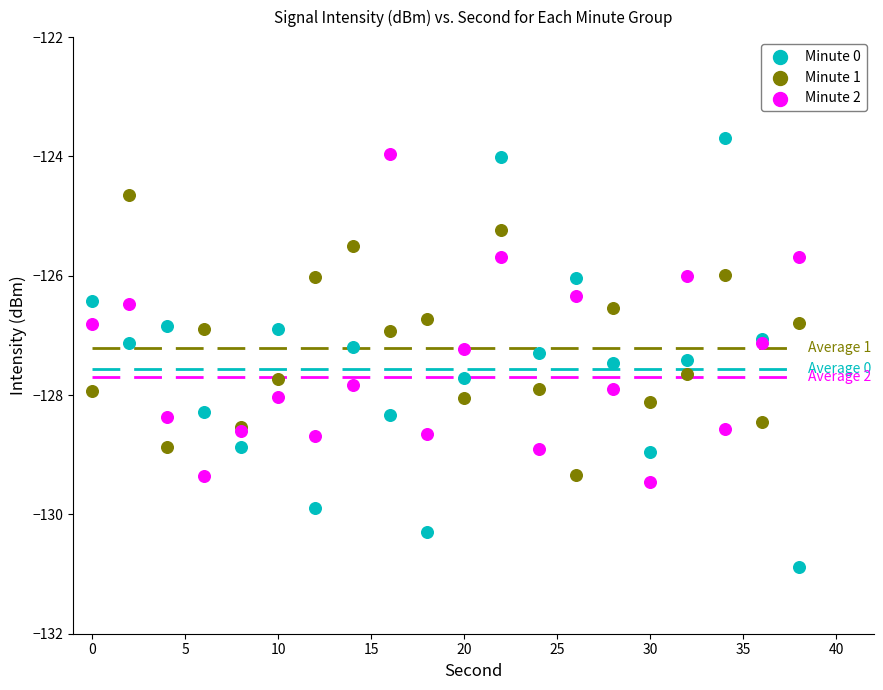

Which series reaches the maximum Y coordinate?

Minute 0